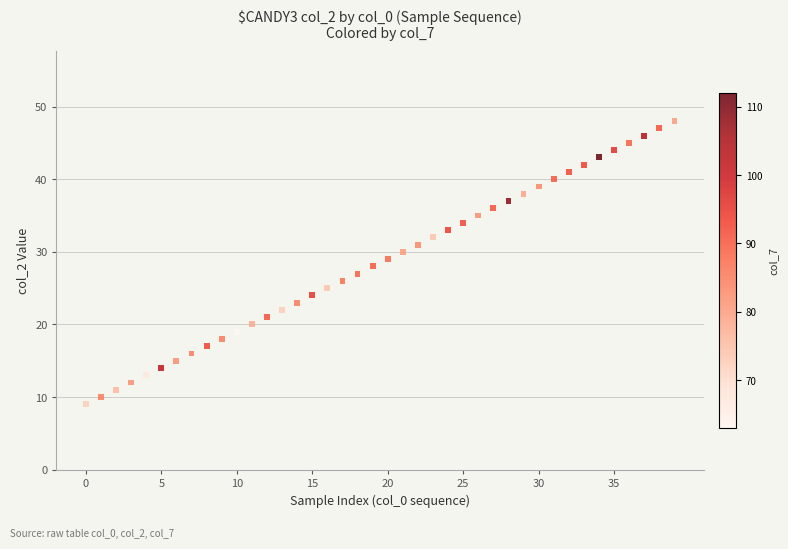

What is the range of Y values (max minus min)?

39